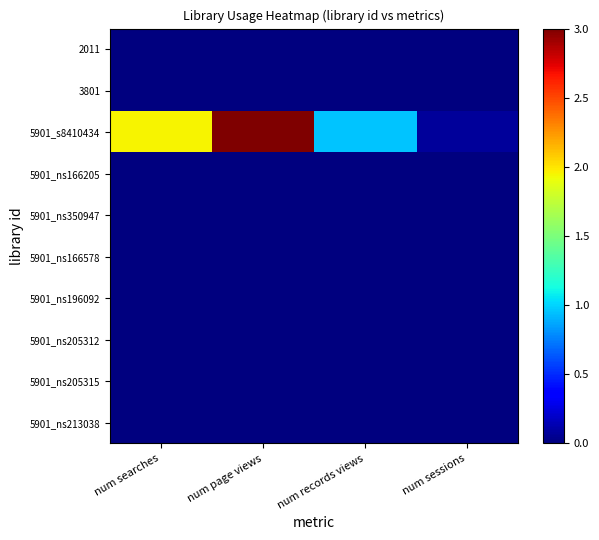

Reading right to left, what are all the values shown in this chart?

2011: num sessions=0.0	num records views=0.0	num page views=0.0	num searches=0.0
3801: num sessions=0.0	num records views=0.0	num page views=0.0	num searches=0.0
5901_s8410434: num sessions=0.1	num records views=1.0	num page views=3.0	num searches=1.9
5901_ns166205: num sessions=0.0	num records views=0.0	num page views=0.0	num searches=0.0
5901_ns350947: num sessions=0.0	num records views=0.0	num page views=0.0	num searches=0.0
5901_ns166578: num sessions=0.0	num records views=0.0	num page views=0.0	num searches=0.0
5901_ns196092: num sessions=0.0	num records views=0.0	num page views=0.0	num searches=0.0
5901_ns205312: num sessions=0.0	num records views=0.0	num page views=0.0	num searches=0.0
5901_ns205315: num sessions=0.0	num records views=0.0	num page views=0.0	num searches=0.0
5901_ns213038: num sessions=0.0	num records views=0.0	num page views=0.0	num searches=0.0